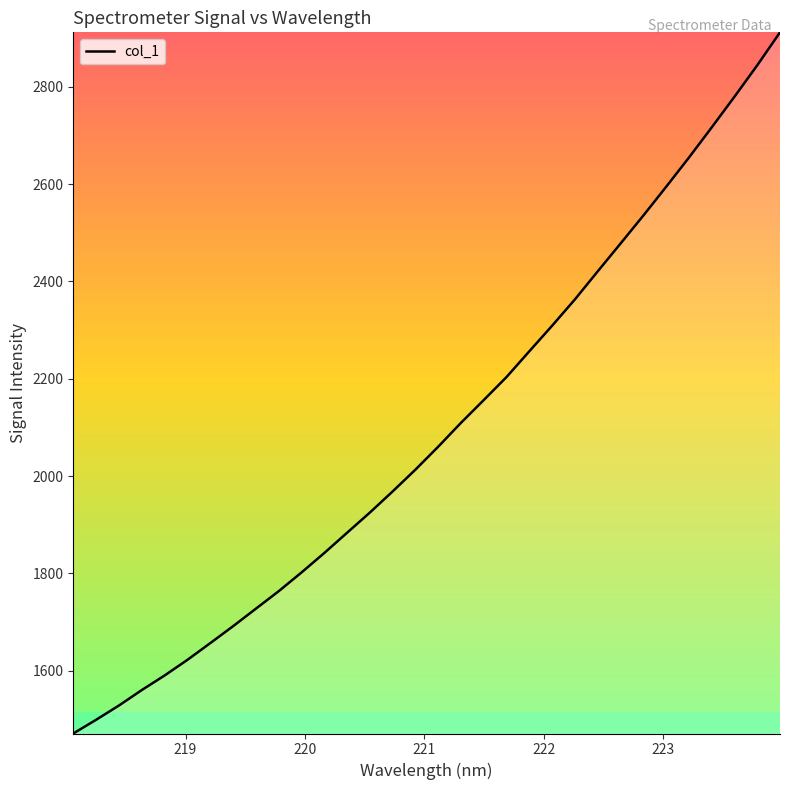

What is the smallest value displayed?

1471.0